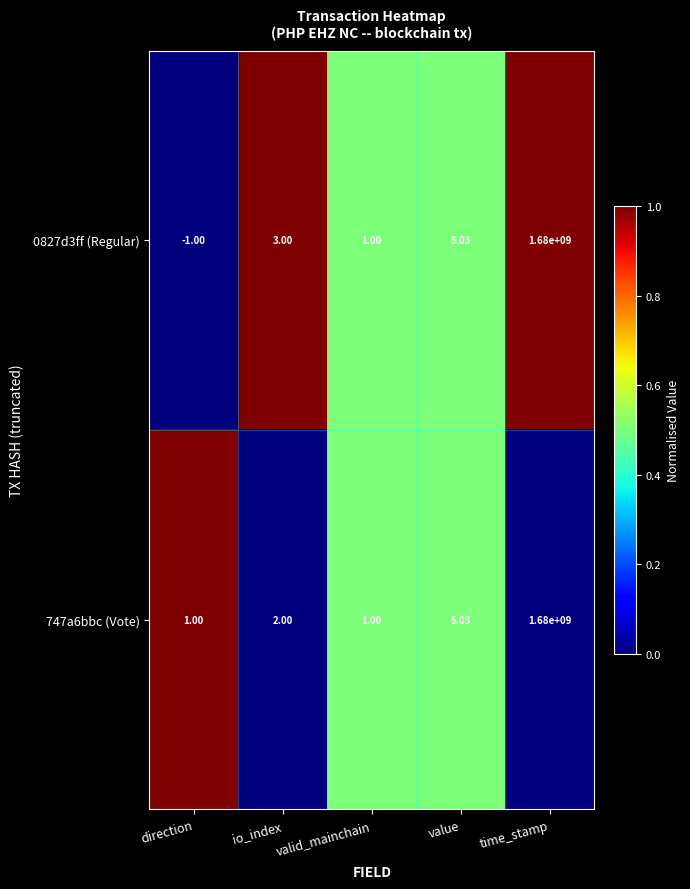

At which category is the sum across all series the highest?

time_stamp